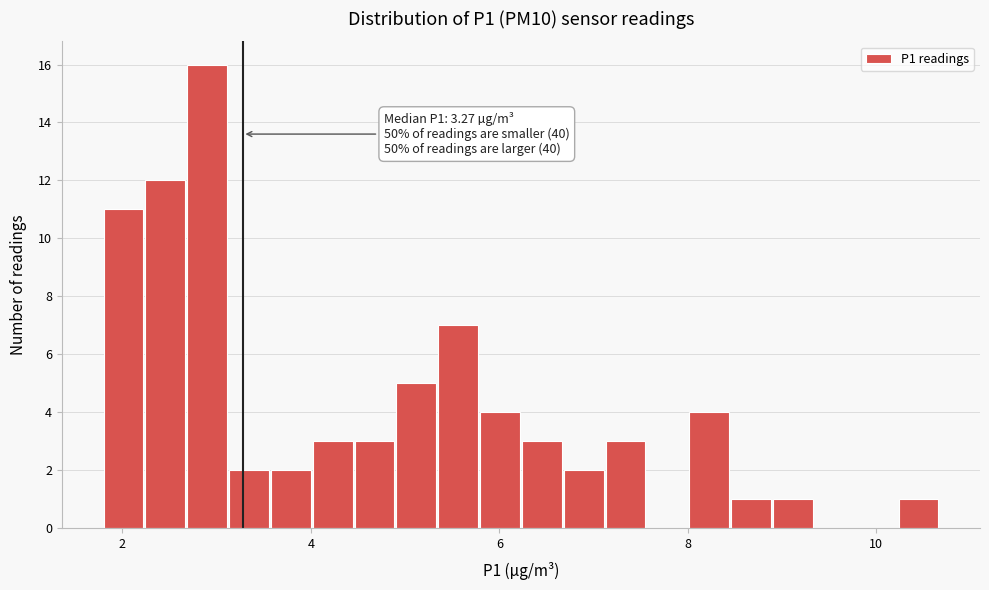

Read against the x-axis, roughly where is the centre of the tallest bar?

2.8